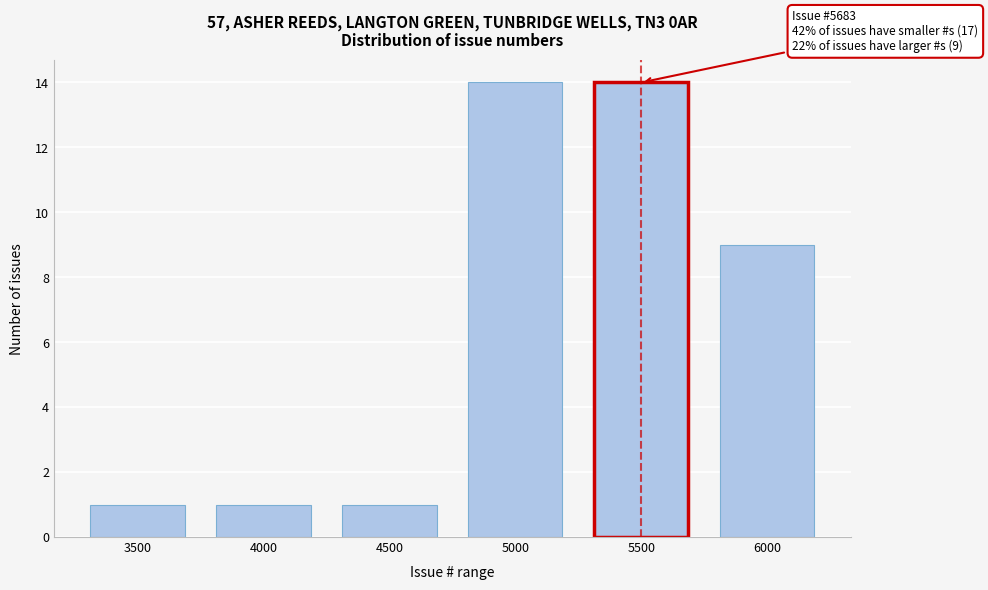

Reading left to right, transcribe all the data shown in this chart.

3500=1	4000=1	4500=1	5000=14	5500=14	6000=9